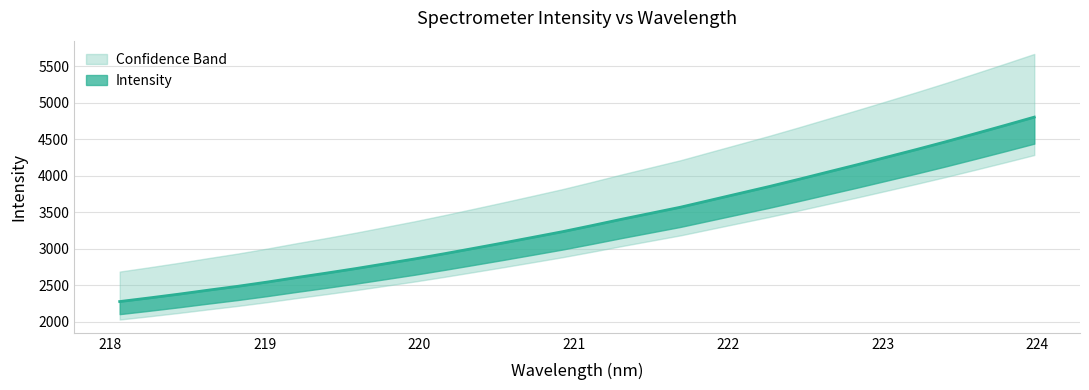

Count the number of values greater than 3318.

16